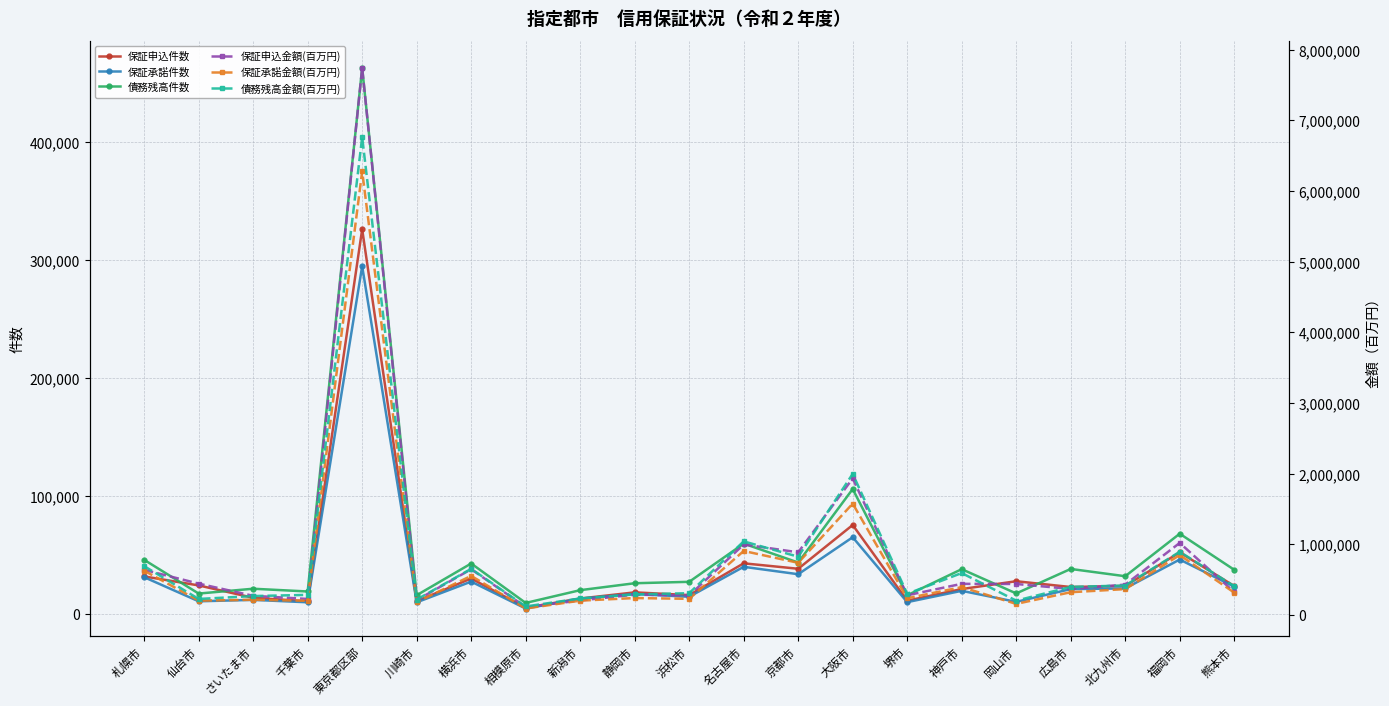

Reading left to right, transcribe all the data shown in this chart.

保証申込件数: 31835	24213	13718	10754	326222	10855	30076	5272	13095	18322	16015	42948	38334	75440	11250	21141	27759	22860	23783	52225	23697
保証承諾件数: 31194	10745	11955	9905	294844	9859	27440	4628	13001	16924	14583	39985	33702	65070	10027	19629	10259	21108	21656	46150	23137
債務残高件数: 45905	17305	21401	19068	463039	15888	42790	9350	20182	26058	27261	59641	43631	105928	15846	37979	17411	38178	32003	68049	37474
保証申込金額(百万円): 639838	444908	272566	228065	7741360	211039	648776	113151	206458	288895	277188	999045	887968	1933214	279827	441889	440073	369449	431012	1020724	325381
保証承諾金額(百万円): 627830	204420	216767	202032	6278632	183128	554737	92834	204080	240913	229646	906912	739336	1576947	238227	395652	158158	323292	367318	848631	317913
債務残高金額(百万円): 692487	228015	268692	285947	6761172	219048	654184	121924	235054	292103	309572	1042763	825630	1998019	300991	594578	203620	398536	417969	895592	408547